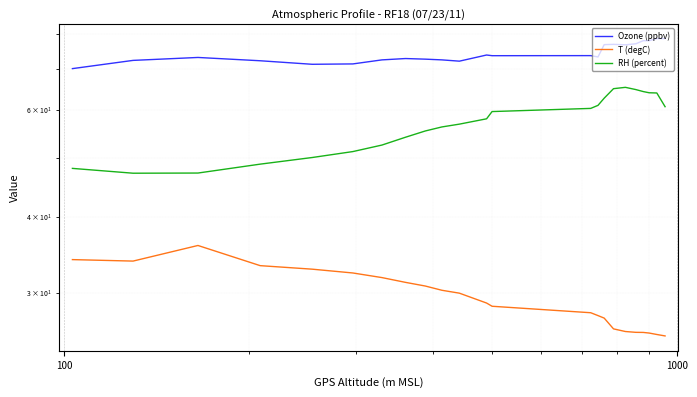

True or false: RH (percent) has a value of 28.6 at 17.

False